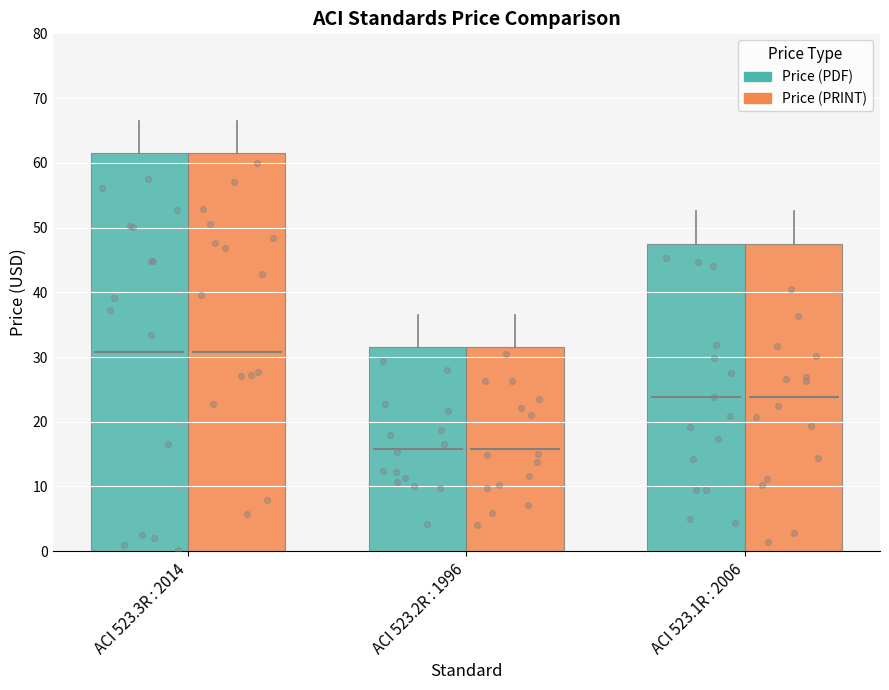

At which category is the sum across all series the highest?

ACI 523.3R : 2014